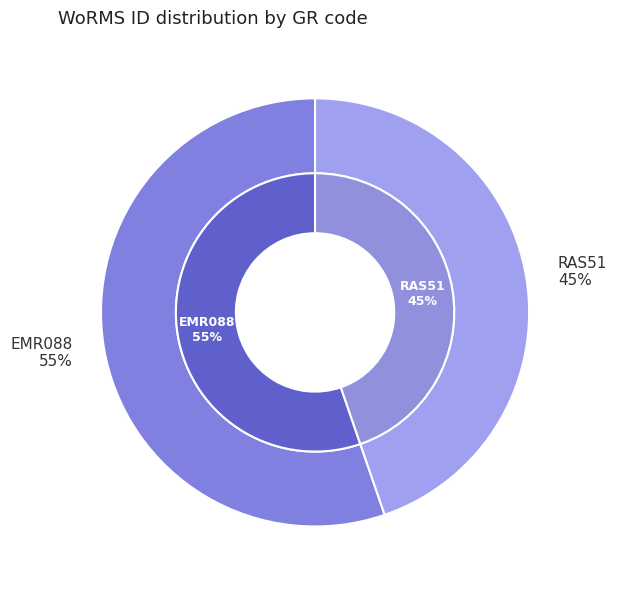

What is the change in value from EMR088 to RAS51?

-29098